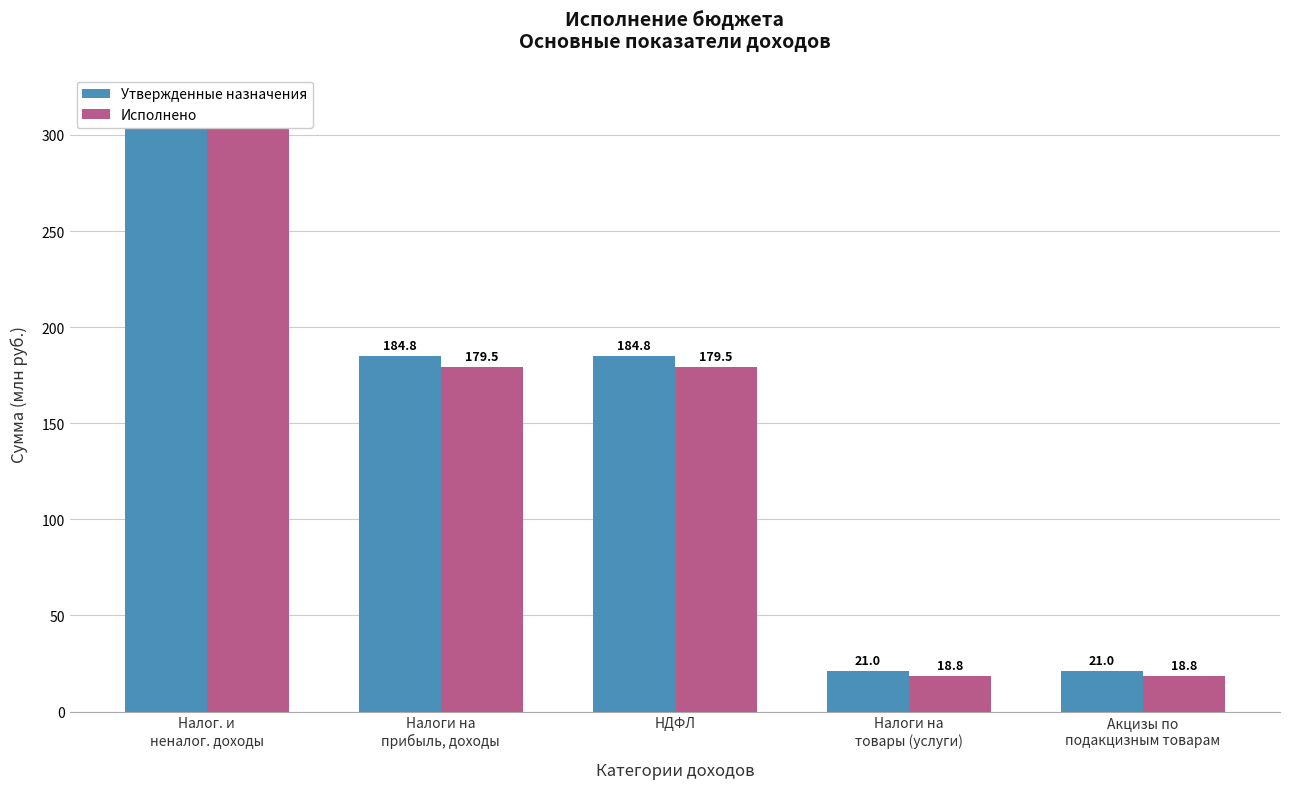

Count the number of categories in the chart.

5